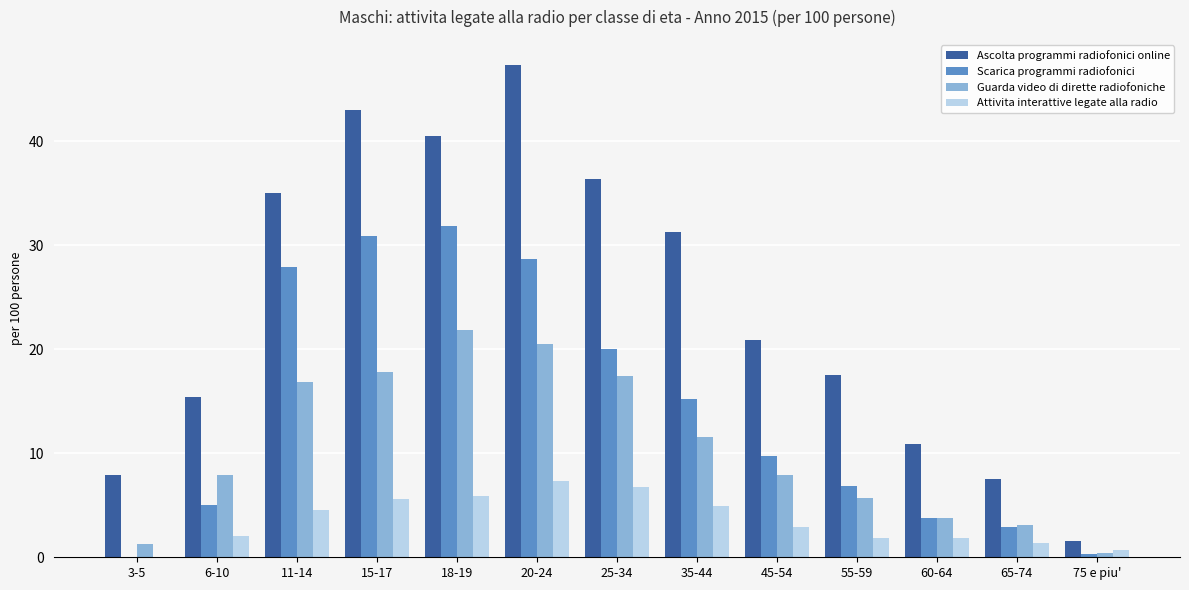

Is the value of Guarda video di dirette radiofoniche at 75 e piu' greater than the value of Scarica programmi radiofonici at 60-64?

No